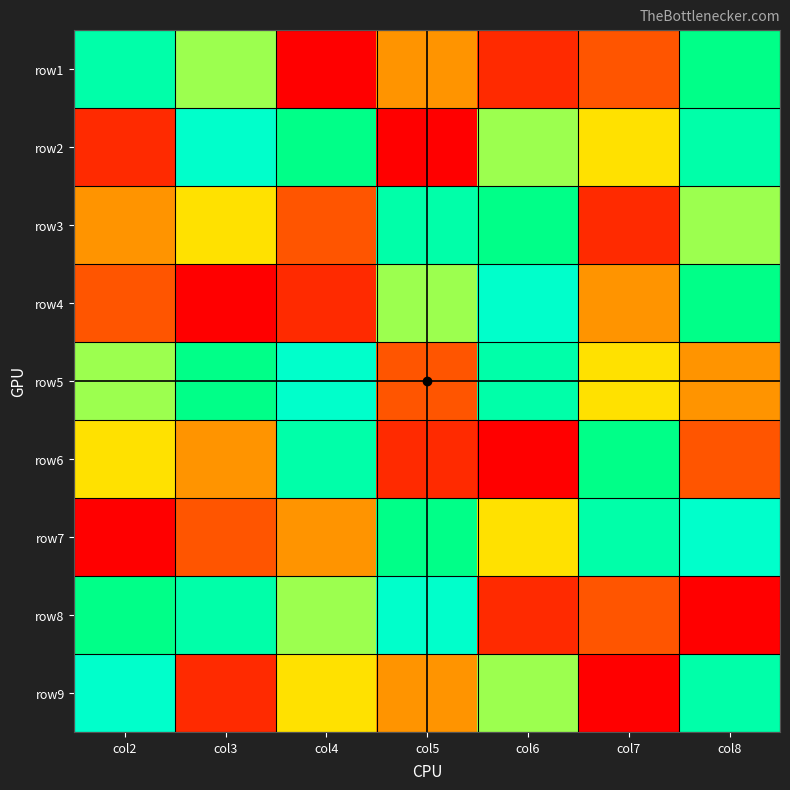

What is the maximum value shown in the chart?

9